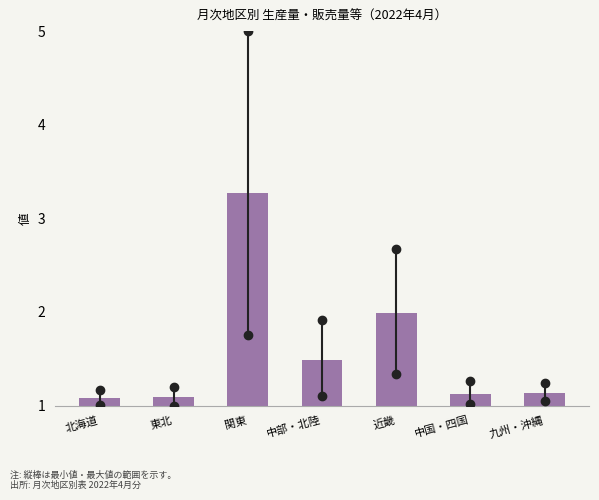

Reading right to left, extract all data points from this chart.

九州・沖縄=1.1	中国・四国=1.1	近畿=2.0	中部・北陸=1.5	関東=3.3	東北=1.1	北海道=1.1